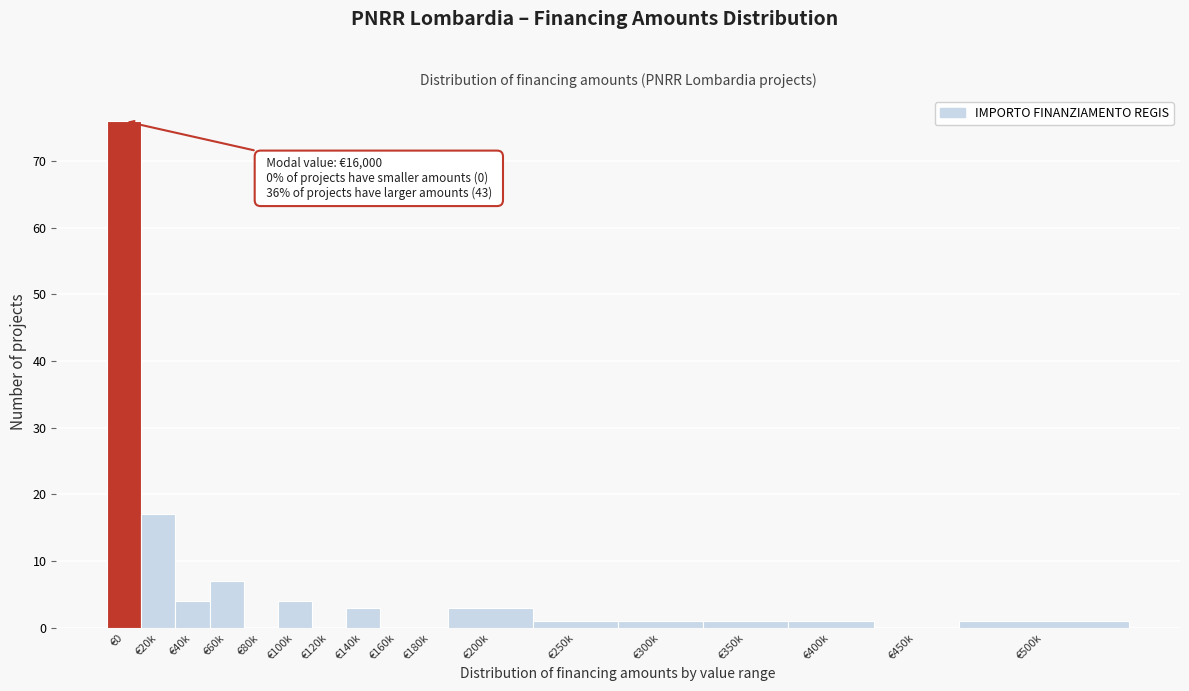

Reading left to right, extract all data points from this chart.

€0=76	€20k=17	€40k=4	€60k=7	€80k=0	€100k=4	€120k=0	€140k=3	€160k=0	€180k=0	€200k=3	€250k=1	€300k=1	€350k=1	€400k=1	€450k=0	€500k=1